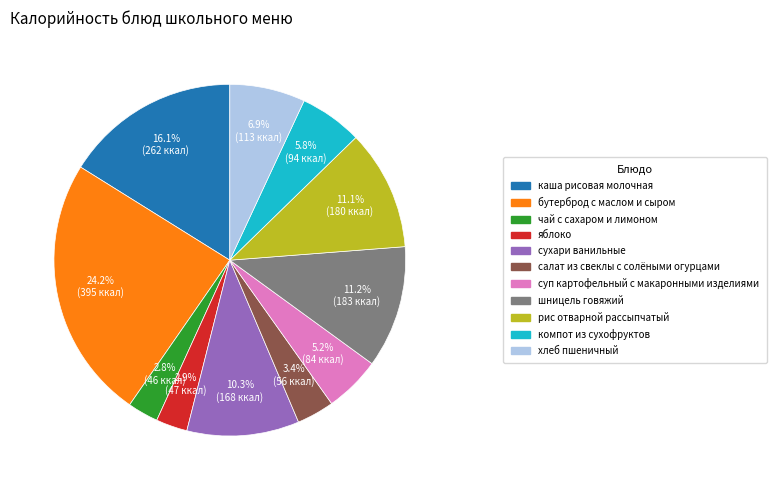

Is there any slice that represents more than half of the pie?

No